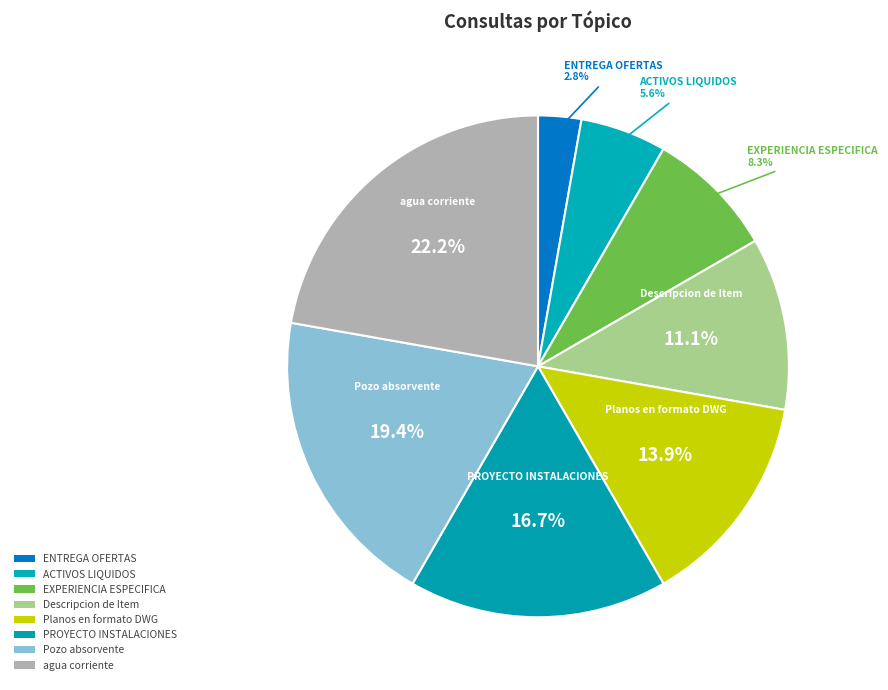

Combined, do Descripcion de Item and agua corriente account for over 50%?

No